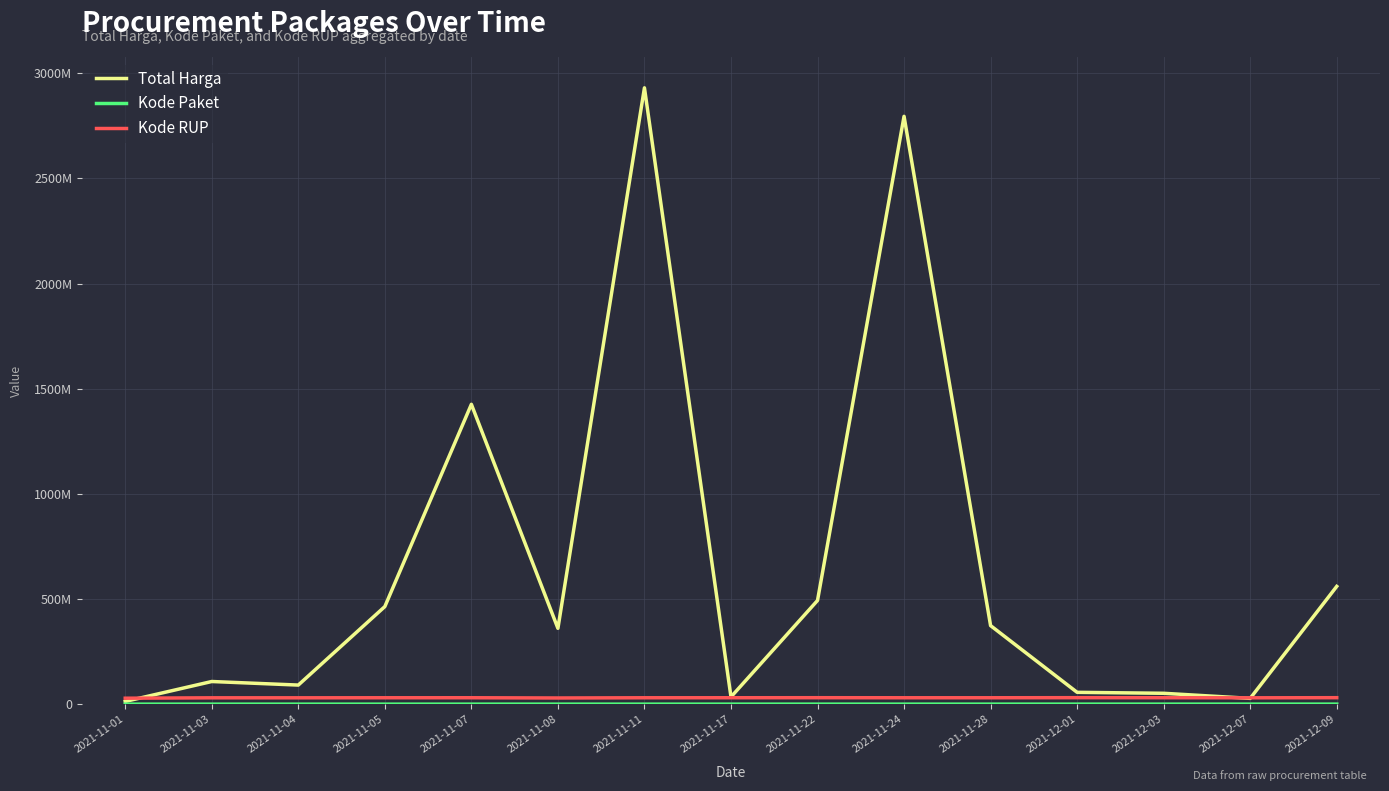

Reading left to right, what are all the values shown in this chart?

Total Harga: 2021-11-01=12787500.0	2021-11-03=107614770.0	2021-11-04=90672075.0	2021-11-05=464002100.0	2021-11-07=1425867900.0	2021-11-08=360535800.0	2021-11-11=2931002000.0	2021-11-17=34292000.0	2021-11-22=493000000.0	2021-11-24=2795467900.0	2021-11-28=373404000.0	2021-12-01=56152800.0	2021-12-03=51601000.0	2021-12-07=27412000.0	2021-12-09=559971000.0
Kode Paket: 2021-11-01=569.5	2021-11-03=24498.0	2021-11-04=24890.0	2021-11-05=13652.0	2021-11-07=16823.0	2021-11-08=37571.5	2021-11-11=28195.7	2021-11-17=40112.0	2021-11-22=55826.0	2021-11-24=71573.5	2021-11-28=91101.0	2021-12-01=103541.0	2021-12-03=117783.0	2021-12-07=128516.0	2021-12-09=138846.5
Kode RUP: 2021-11-01=28171087.0	2021-11-03=30089034.0	2021-11-04=30089034.0	2021-11-05=30372232.0	2021-11-07=30428912.0	2021-11-08=29273508.5	2021-11-11=30335636.0	2021-11-17=30416731.0	2021-11-22=30636058.0	2021-11-24=30361338.0	2021-11-28=30363247.0	2021-12-01=30745112.0	2021-12-03=30527421.0	2021-12-07=30089034.0	2021-12-09=30699880.0